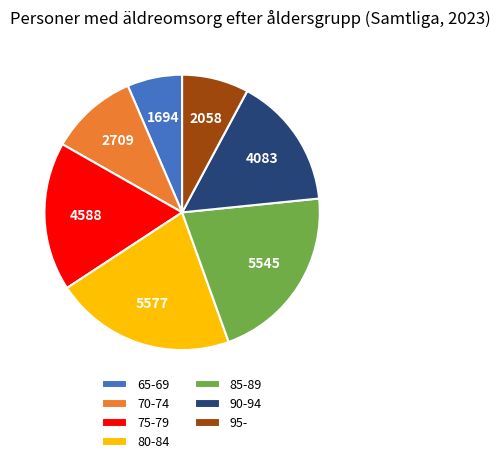

True or false: 85-89 accounts for 21% of the total.

True